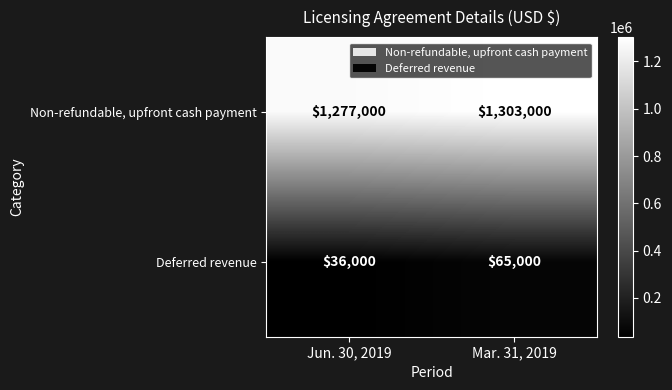

What is the spread (max minus min) of values at Mar. 31, 2019?

1238000